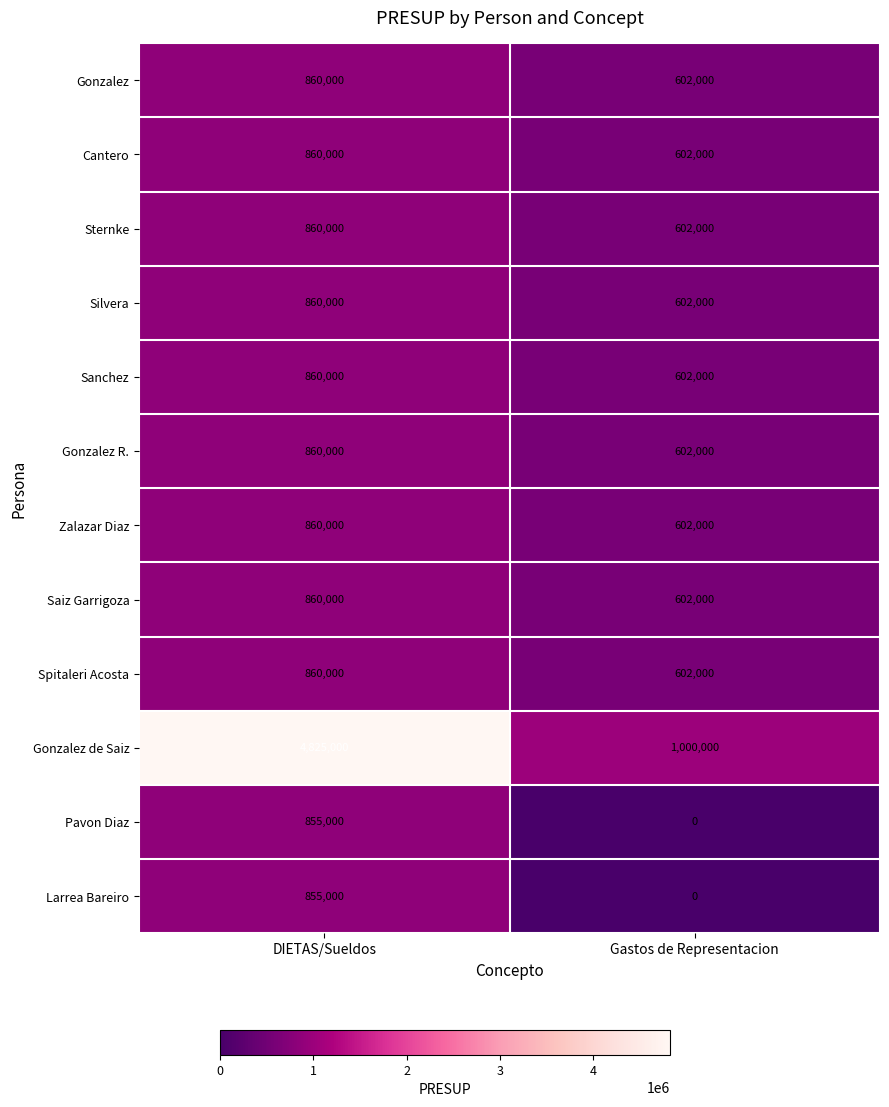

Read the Gonzalez de Saiz value at DIETAS/Sueldos, to the nearest 10.

4825000